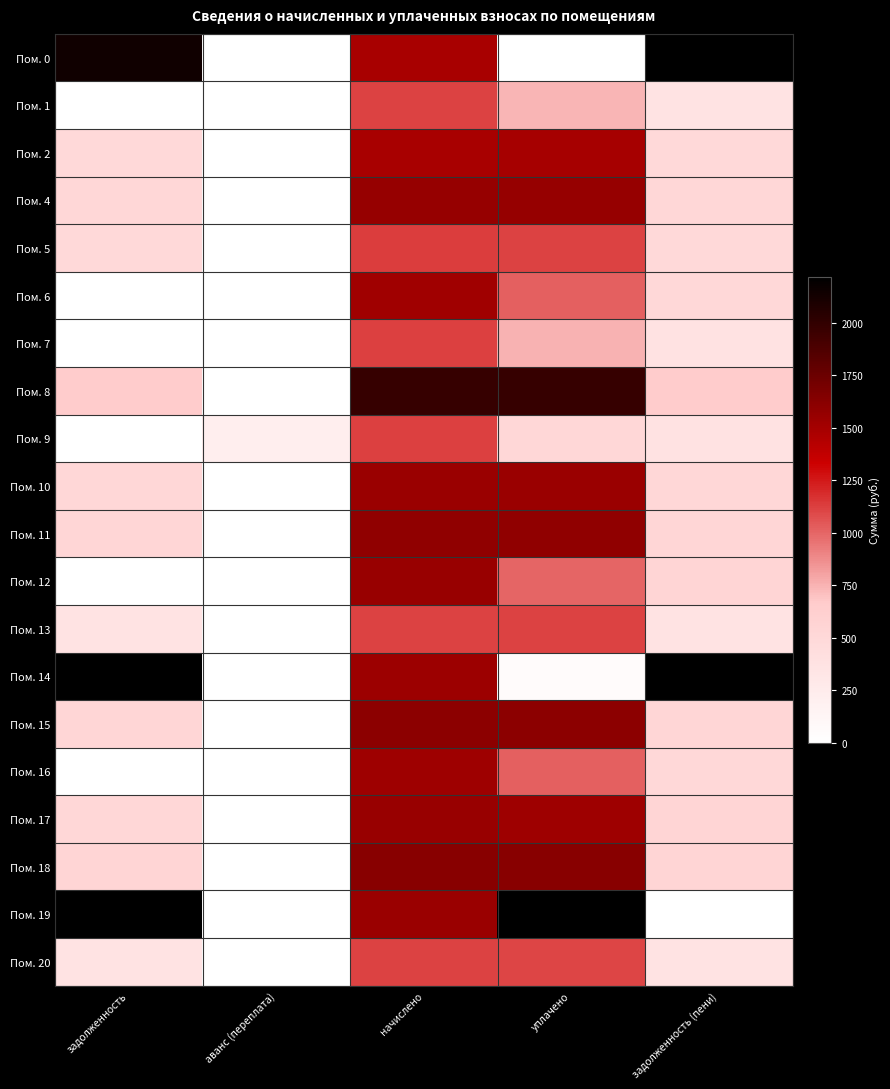

List the series in order of their peak value, lowest first.

Пом. 13, Пом. 20, Пом. 1, Пом. 9, Пом. 7, Пом. 5, Пом. 2, Пом. 6, Пом. 16, Пом. 10, Пом. 12, Пом. 17, Пом. 4, Пом. 11, Пом. 15, Пом. 18, Пом. 8, Пом. 0, Пом. 14, Пом. 19